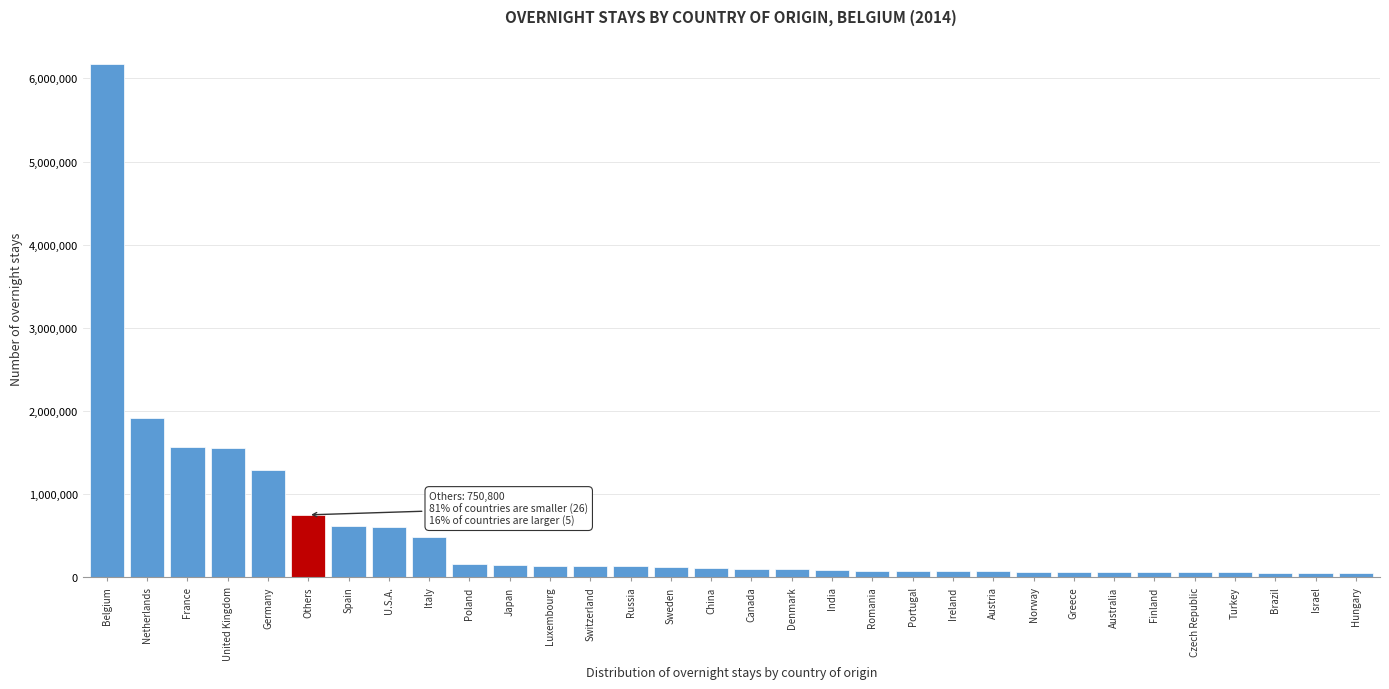

True or false: the data shows 3575086 at Belgium.

False